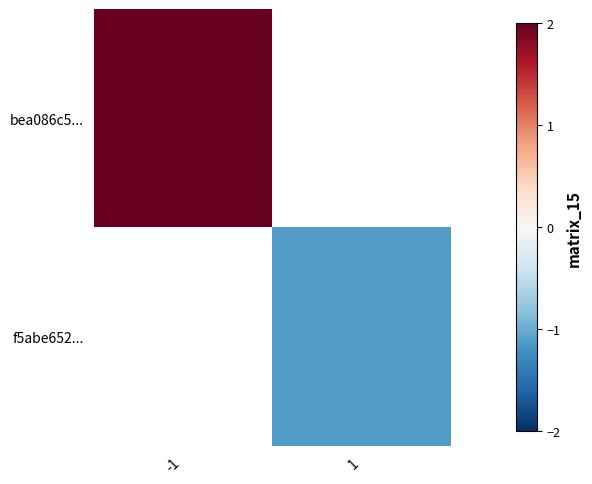

What is the approximate value of bea086c5... at -1?

2.0